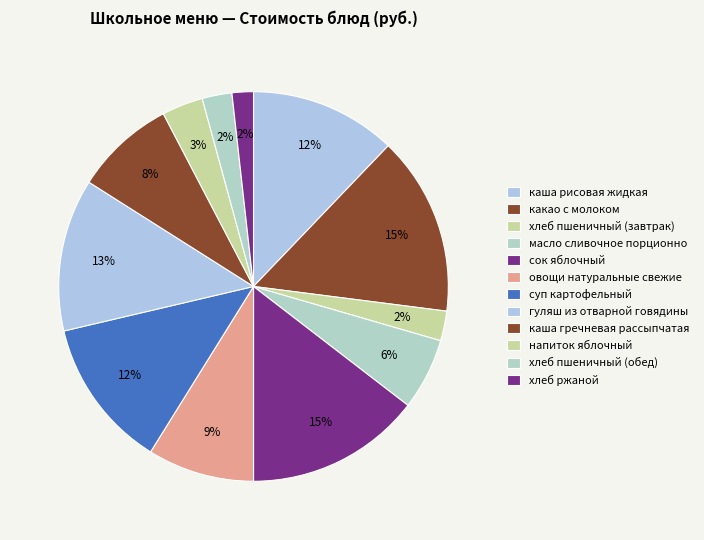

Does овощи натуральные свежие account for over 50% of the chart?

No